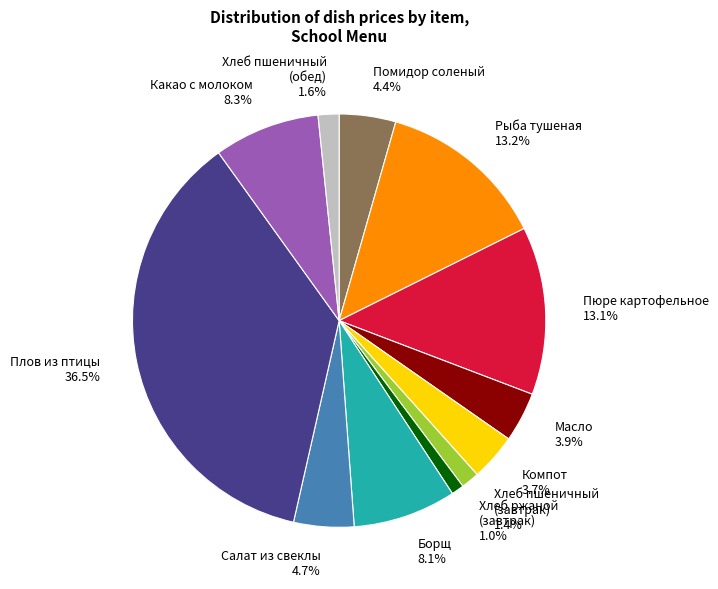

Combined, what portion of the pie is Борщ and Плов из птицы?

44.6%